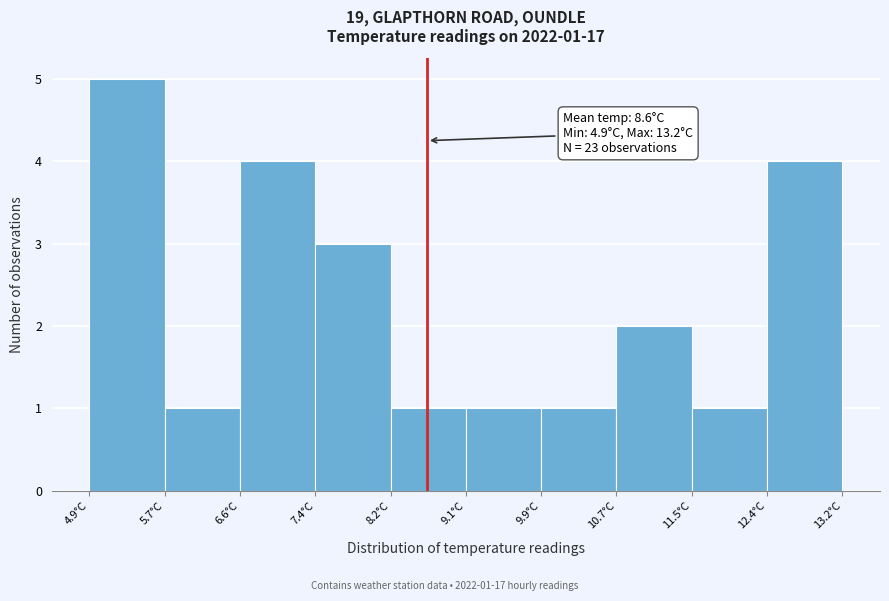

Which range on the x-axis has the tallest bar?

4.90 to 5.73